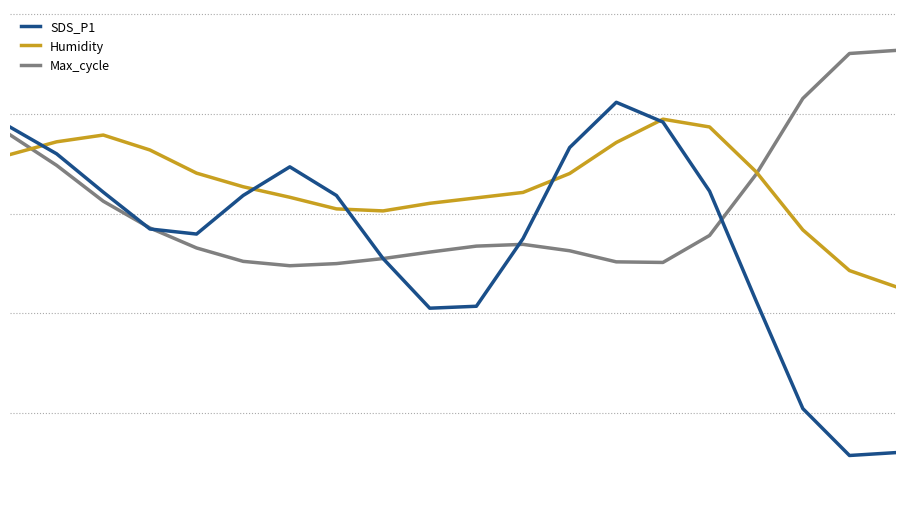

Does the chart have visible grid lines?

Yes